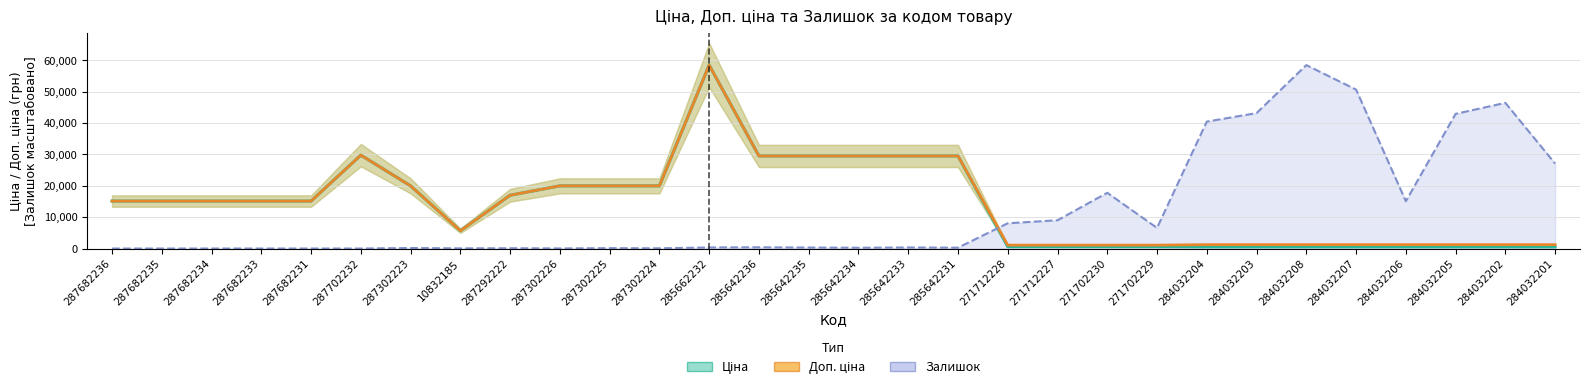

What is the minimum value for Доп. ціна?

1081.7